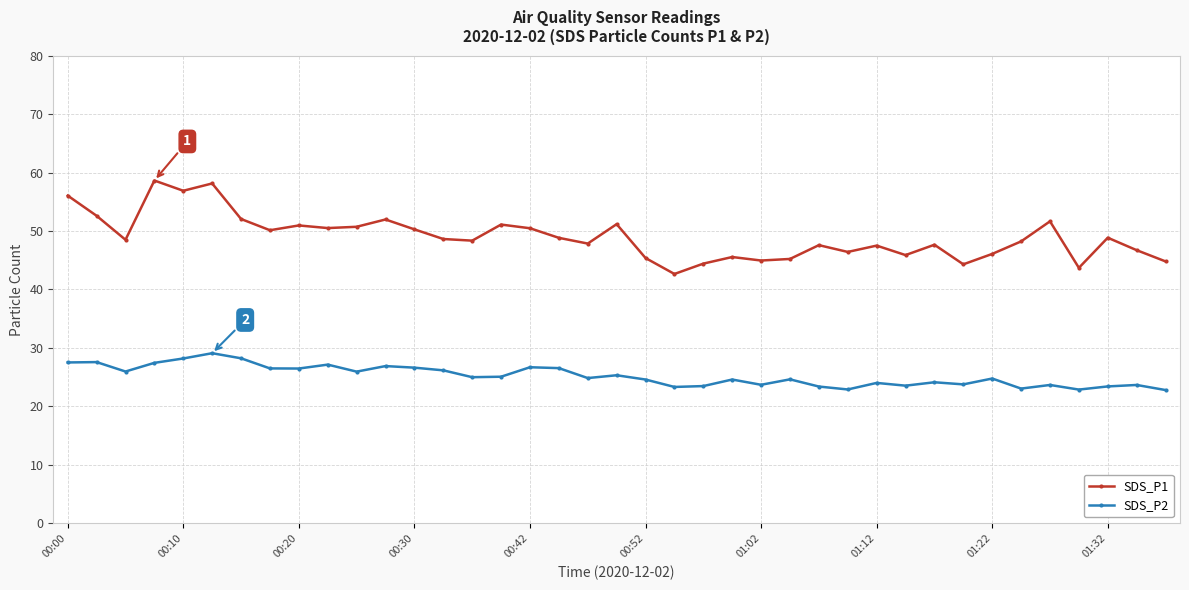

Is this an area chart (filled region under the line)?

No